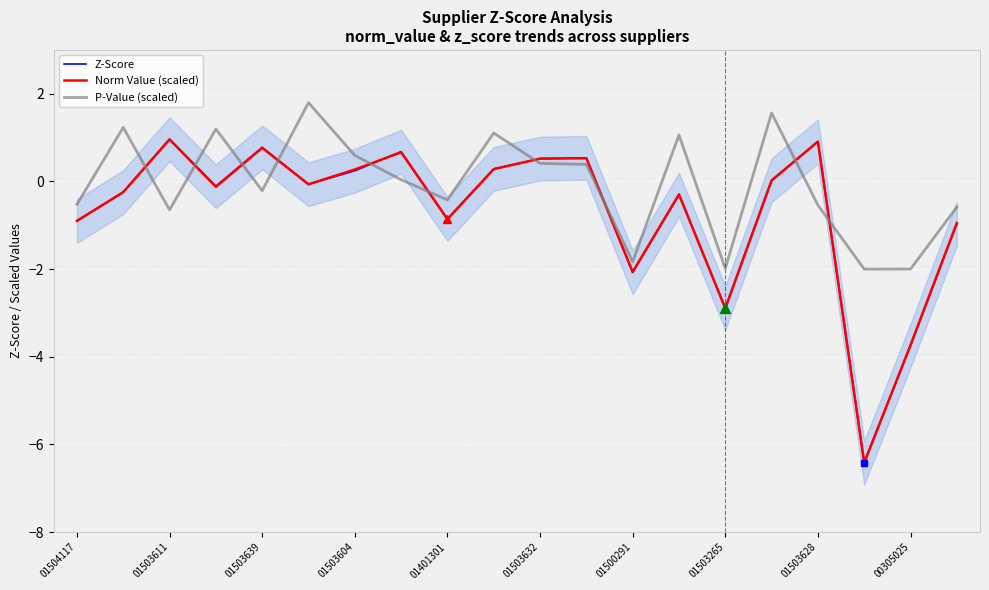

After their last crossing, which series has the higher values: Z-Score or P-Value (scaled)?

P-Value (scaled)